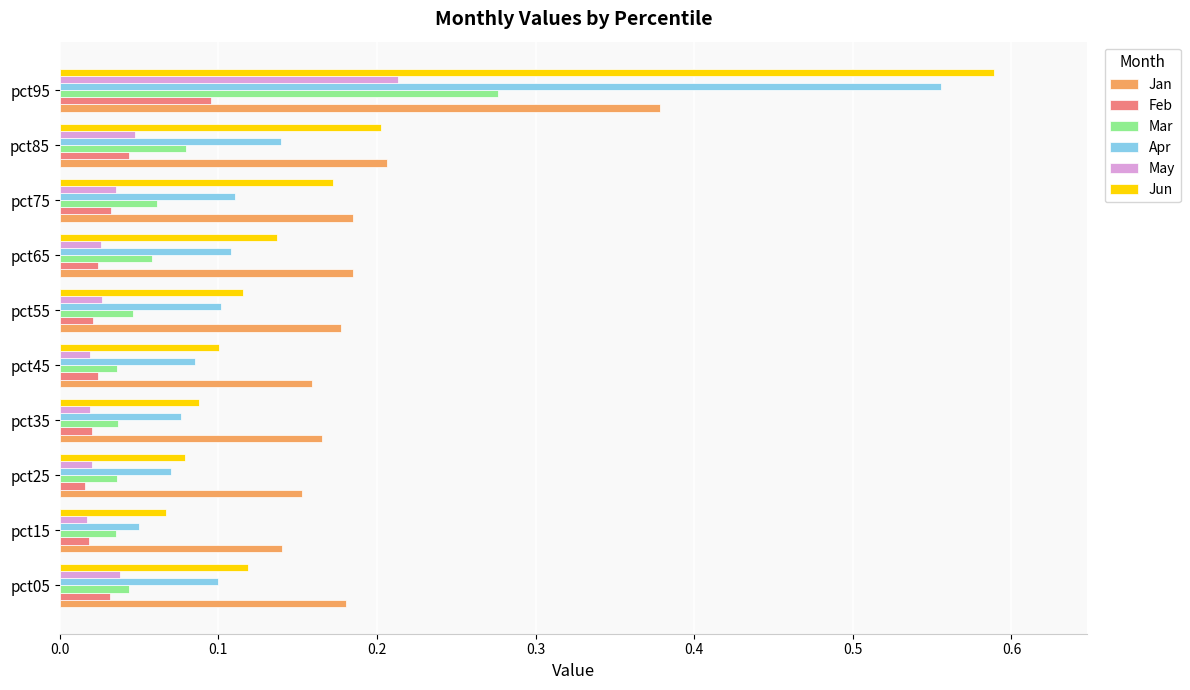

Which category has the highest value in the Feb series?

pct95